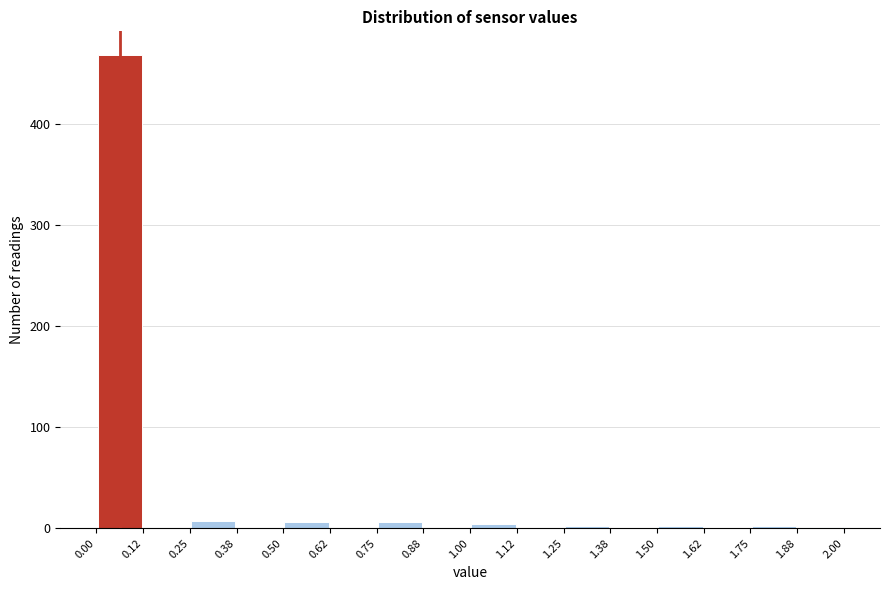

Which range on the x-axis has the tallest bar?

0.00 to 0.12